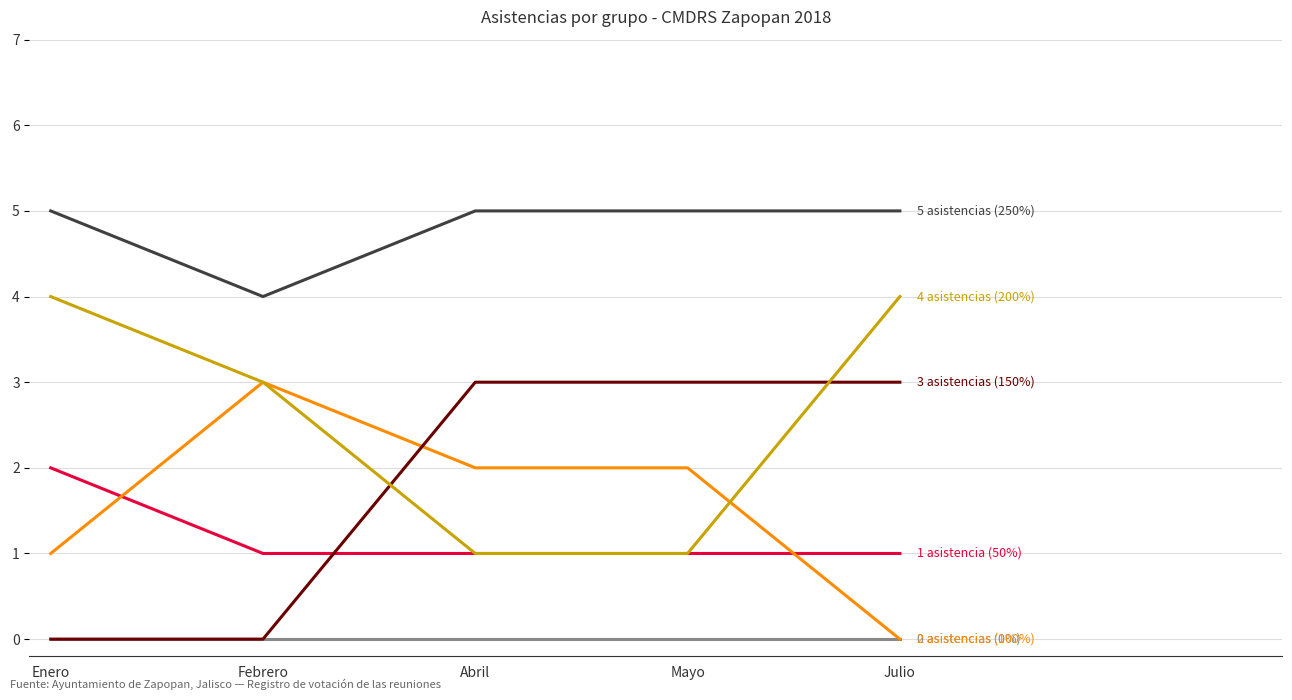

What is the greatest value displayed?

5